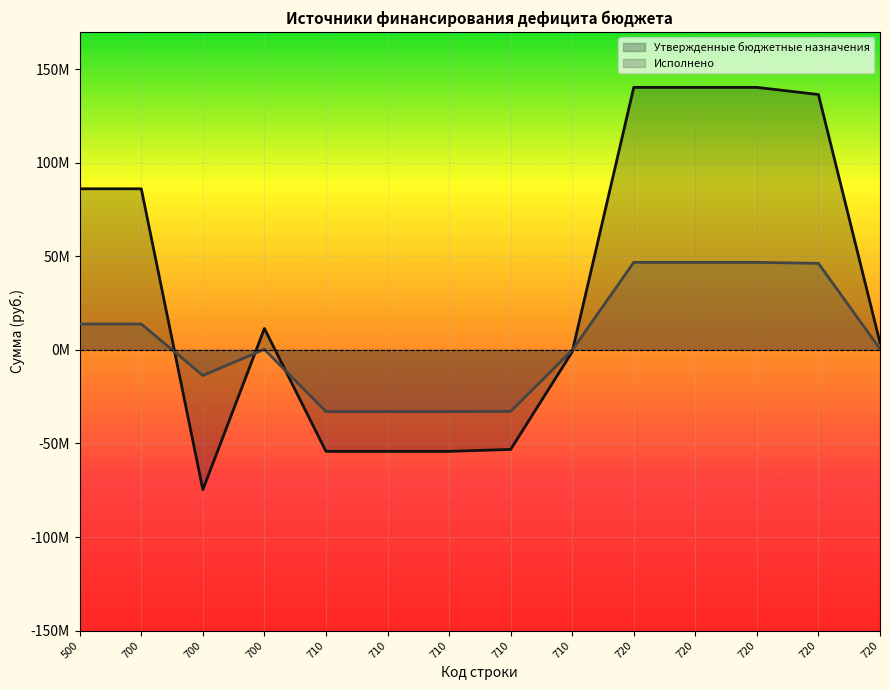

Which series ends up on top after the final intersection of Утвержденные бюджетные назначения and Исполнено?

Утвержденные бюджетные назначения